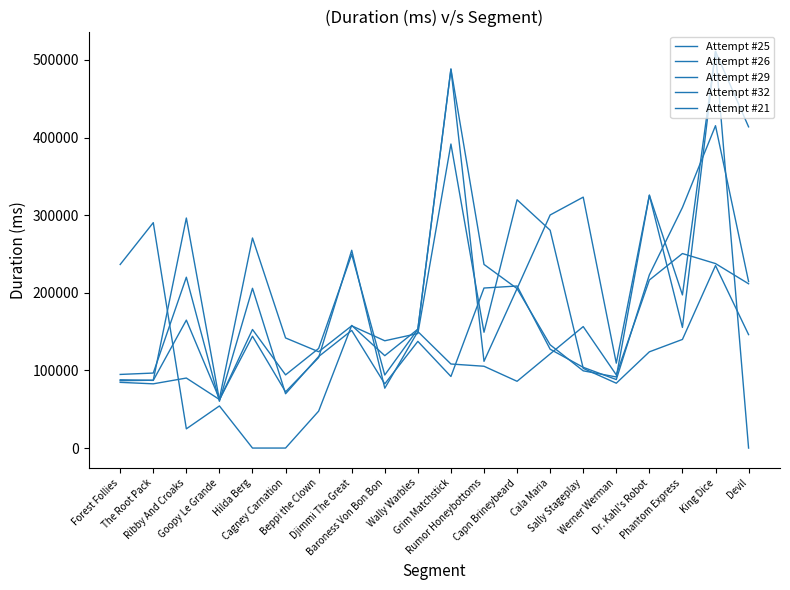

Does the chart have visible grid lines?

No